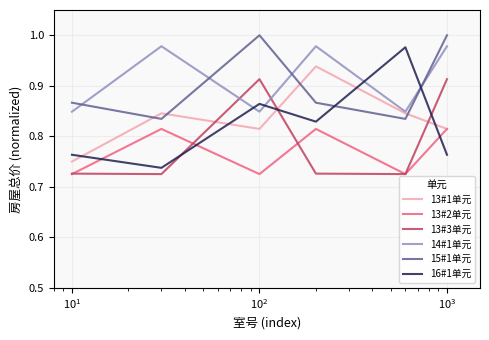

Which series has the widest spread of values?

16#1单元